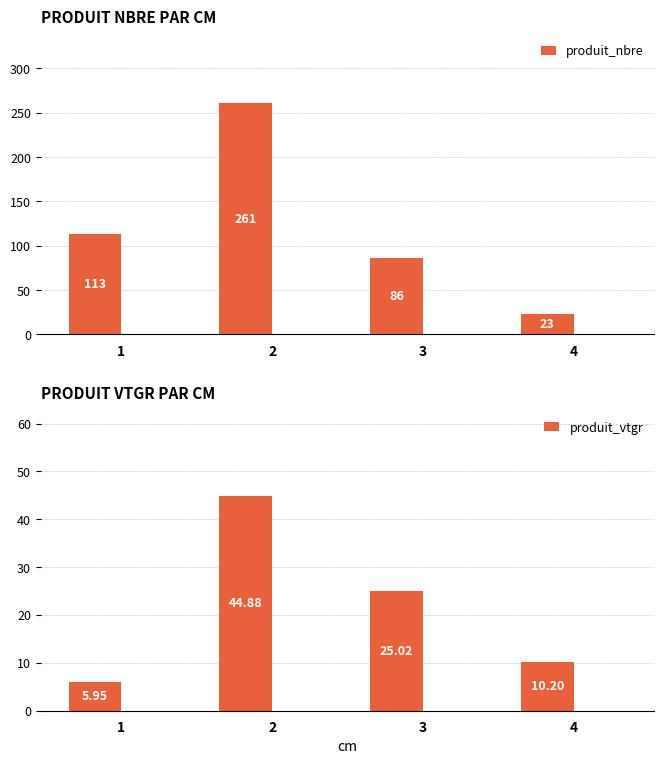

How many data points does each series have?

4